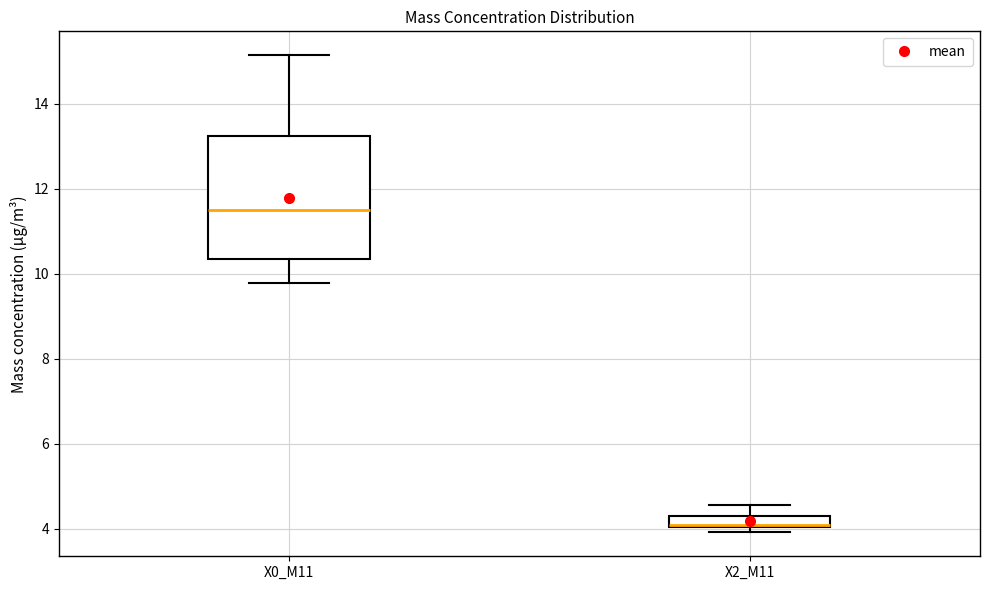

Which box is the tallest, from its lower edge to its upper edge?

X0_M11